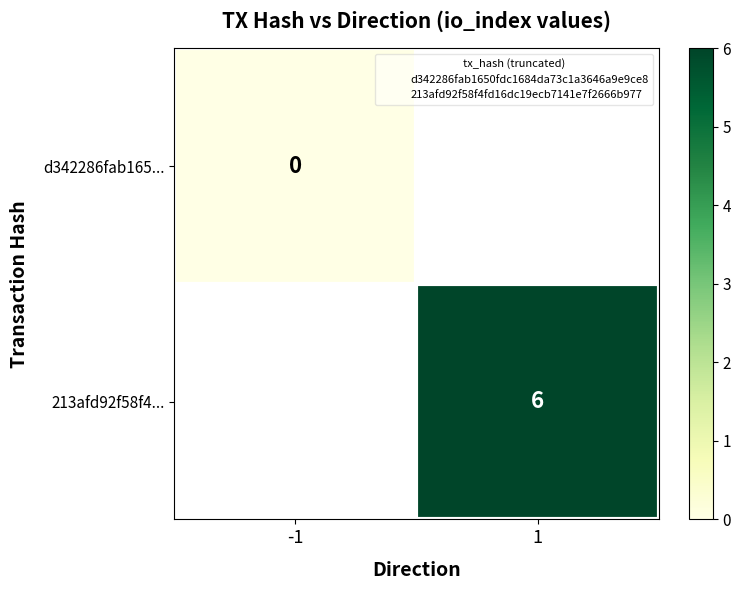

At how many categories does at least one series exceed 1?

1